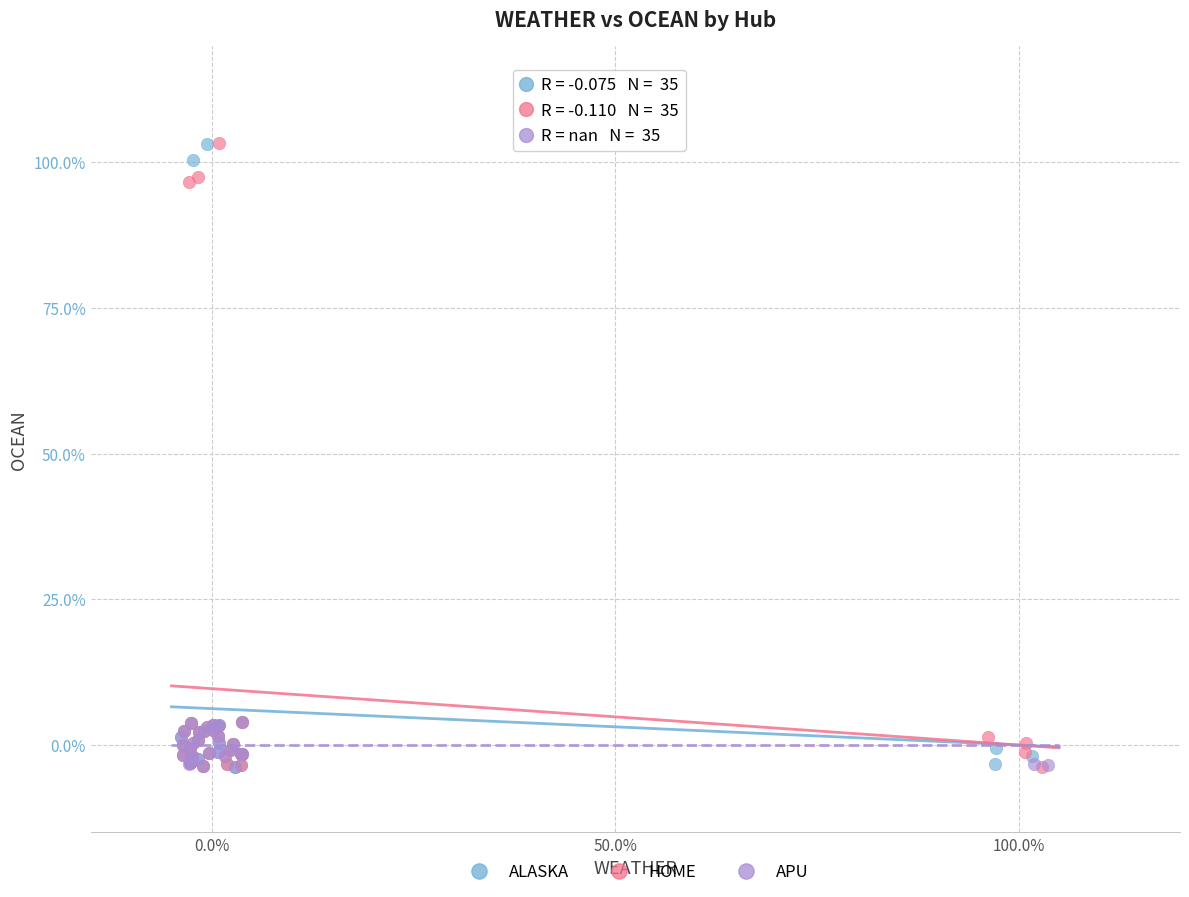

What are all the series names shown in the legend?

ALASKA, HOME, APU